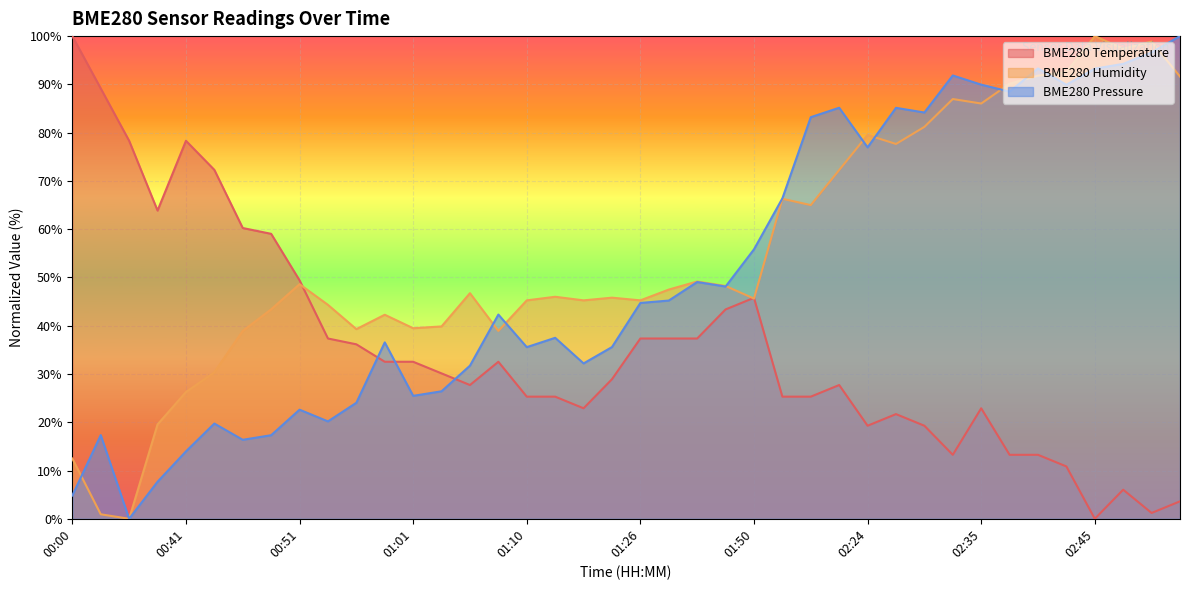

Reading right to left, what are all the values shown in this chart?

BME280_temperature: 3.6	1.2	6.0	0.0	10.8	13.3	13.3	22.9	13.3	19.3	21.7	19.3	27.7	25.3	25.3	45.8	43.4	37.3	37.3	37.3	28.9	22.9	25.3	25.3	32.5	27.7	30.1	32.5	32.5	36.1	37.3	49.4	59.0	60.2	72.3	78.3	63.9	78.3	89.2	100.0
BME280_humidity: 91.6	98.9	97.4	100.0	92.6	91.8	90.1	86.0	87.0	81.2	77.7	79.5	72.3	65.0	66.3	45.6	48.2	49.2	47.5	45.3	45.8	45.3	46.0	45.3	38.9	46.7	39.9	39.5	42.3	39.3	44.3	48.6	43.4	38.9	30.4	26.3	19.6	0.0	0.9	12.5
BME280_pressure: 100.0	96.6	94.2	93.3	89.9	93.3	88.5	89.9	91.8	84.2	85.1	77.0	85.2	83.2	66.4	55.8	48.1	49.0	45.2	44.7	35.6	32.2	37.5	35.6	42.3	31.7	26.4	25.5	36.5	24.0	20.2	22.6	17.3	16.4	19.7	14.0	7.7	0.0	17.3	4.8